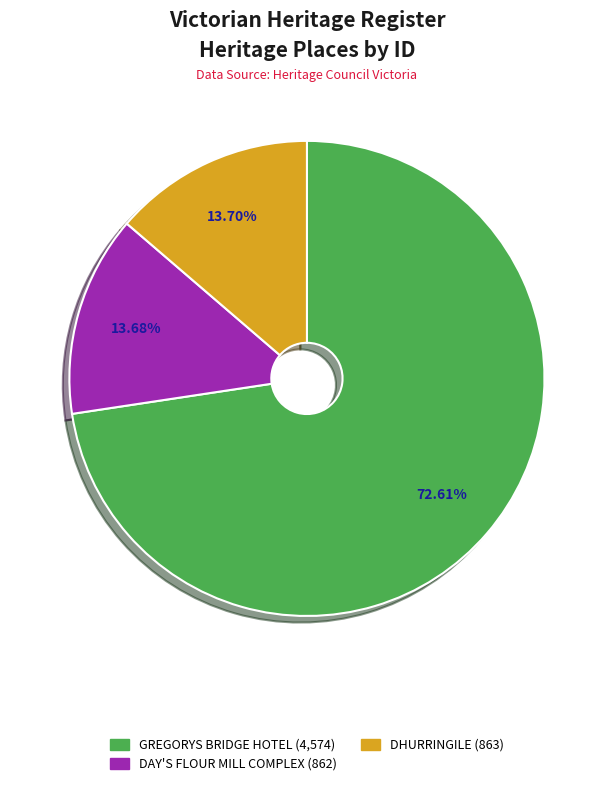

Is it true that GREGORYS BRIDGE HOTEL is 73% of the pie?

True